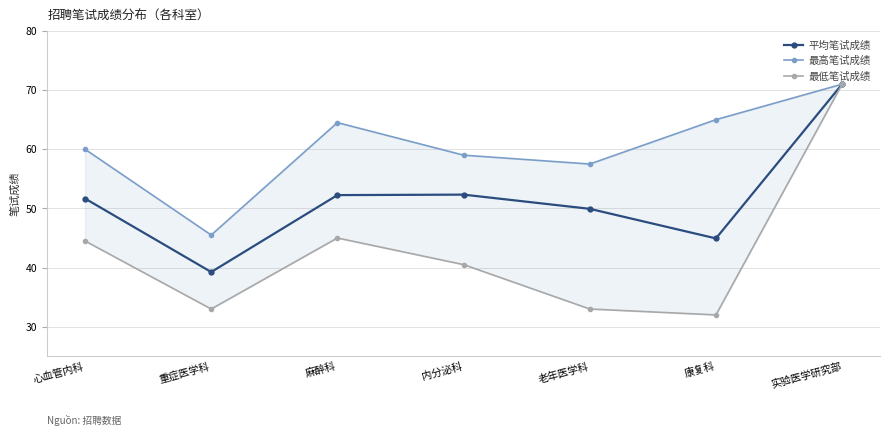

At which category does the chart reach its peak across all series?

实验医学研究部